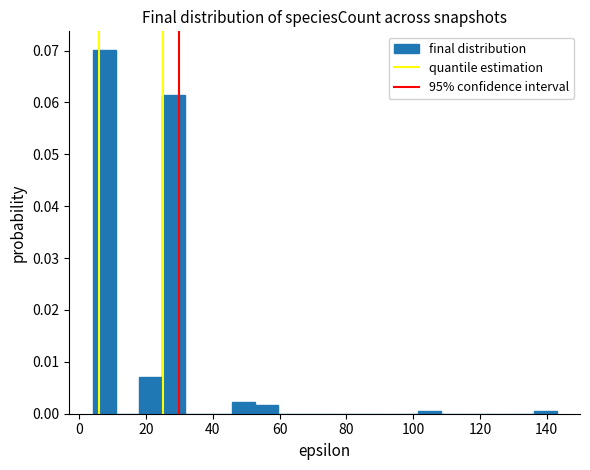

Read against the x-axis, roughly where is the centre of the tallest bar?

8